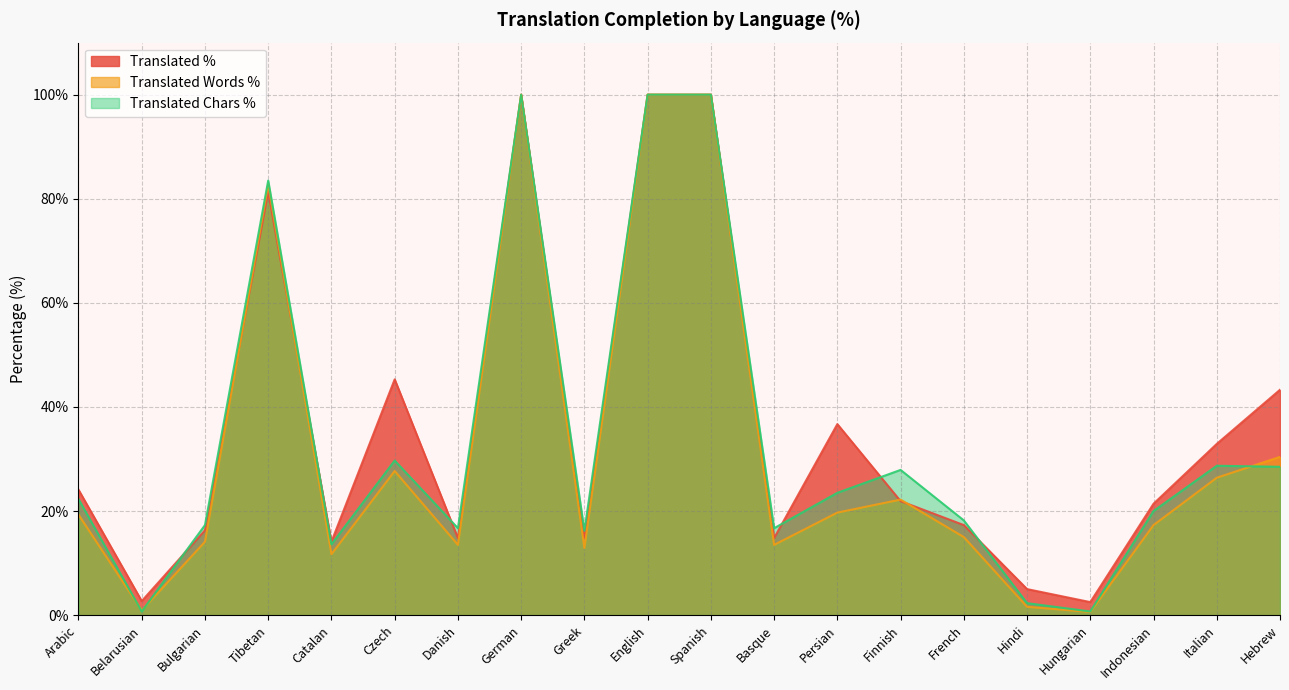

What is the highest value of the translated_words_percent series?

100.0